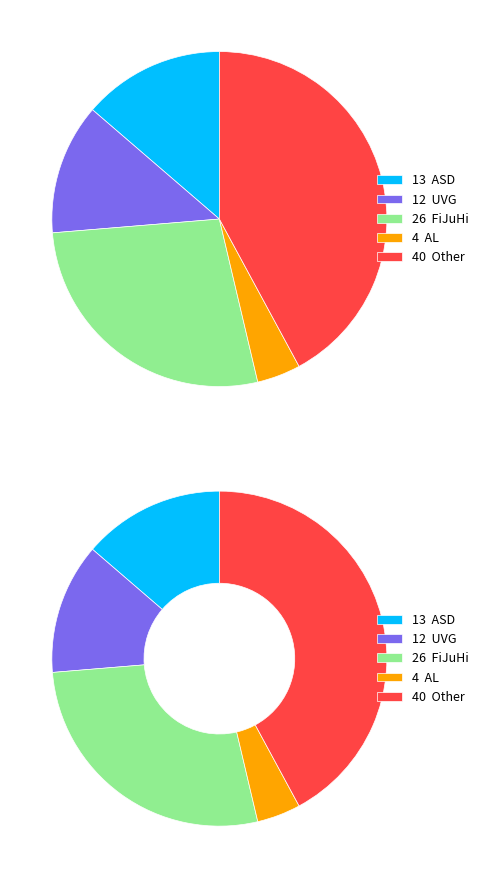

To the nearest percent, what is the average slice percentage?

20%